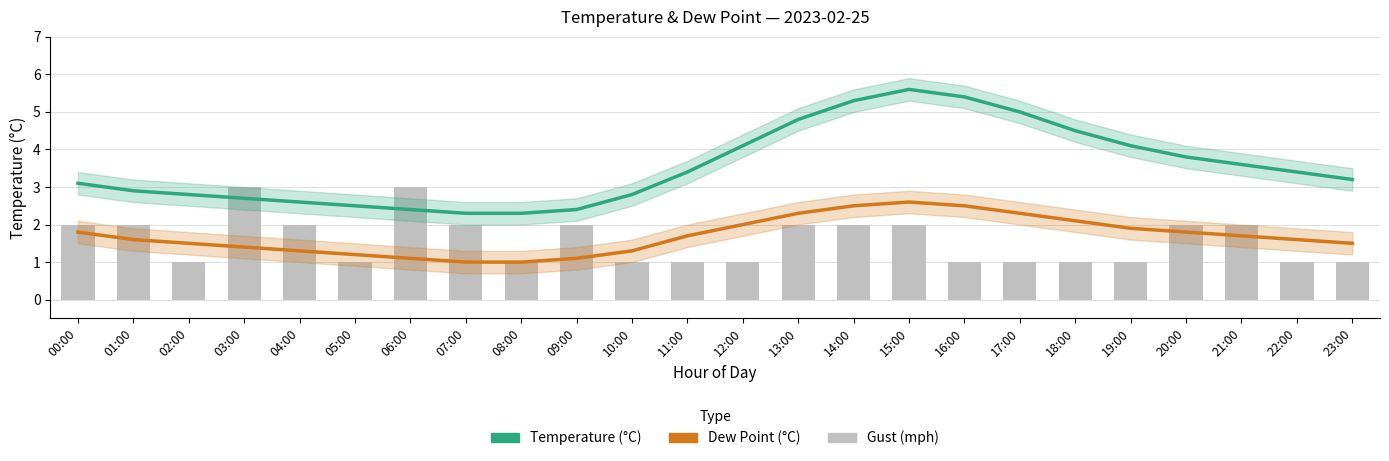

What is the difference between the highest and lowest values at 02:00?

1.8